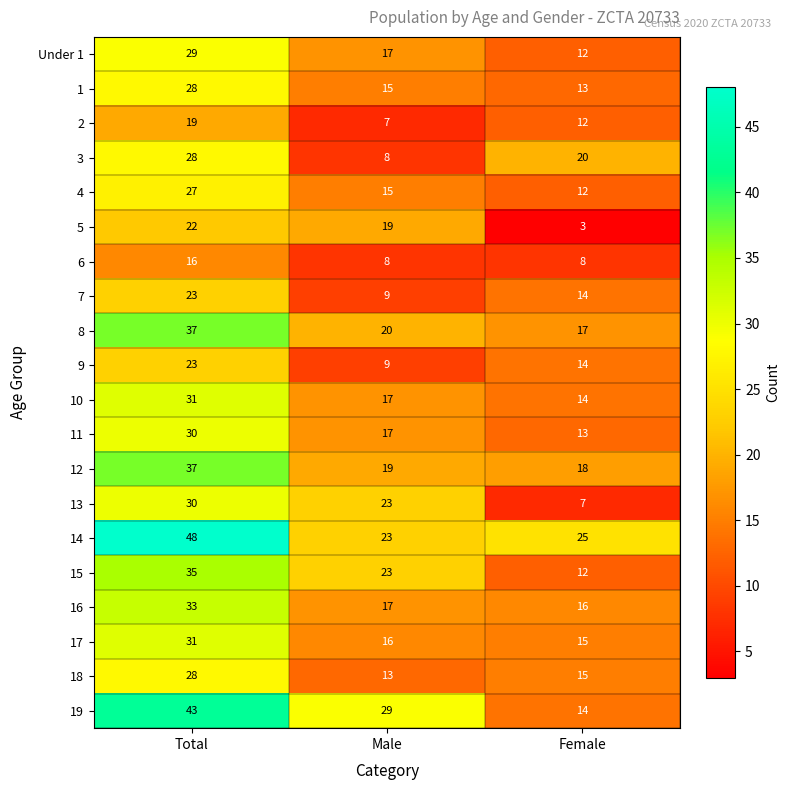

At which label does 4 first exceed 15?

Total